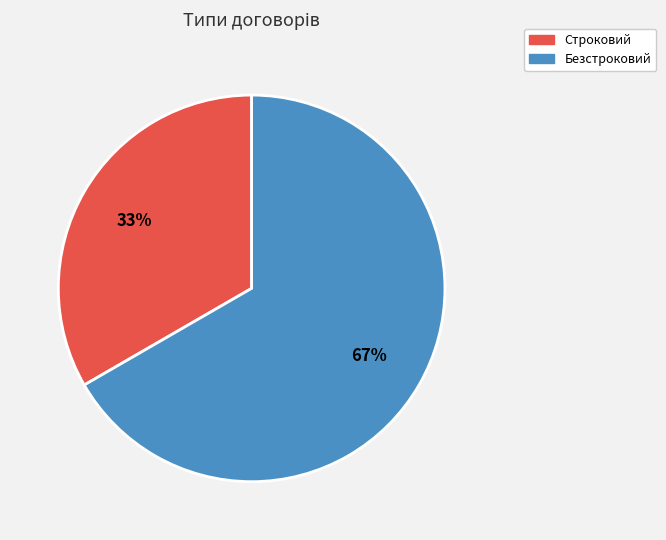

To the nearest percent, what is the combined percentage of Строковий and Безстроковий?

100%